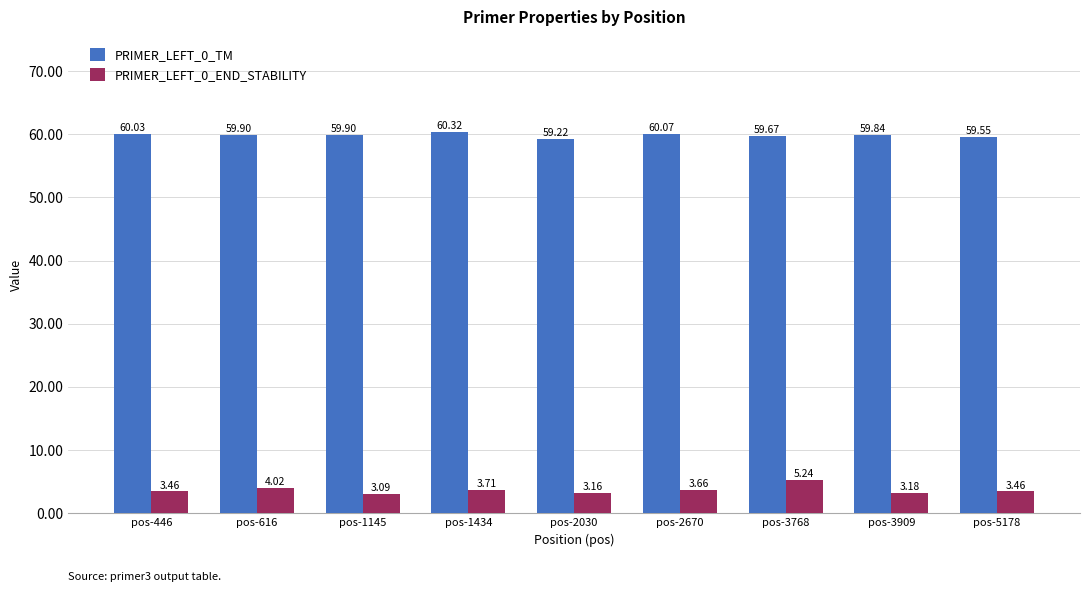

At pos-446, list the series in order from smallest to largest.

PRIMER_LEFT_0_END_STABILITY, PRIMER_LEFT_0_TM